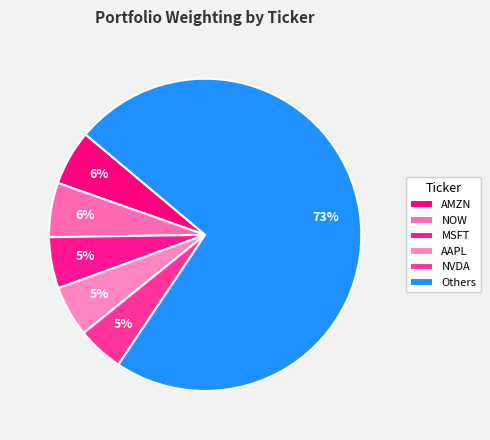

How much of the chart is everything except AMZN?

94.3%